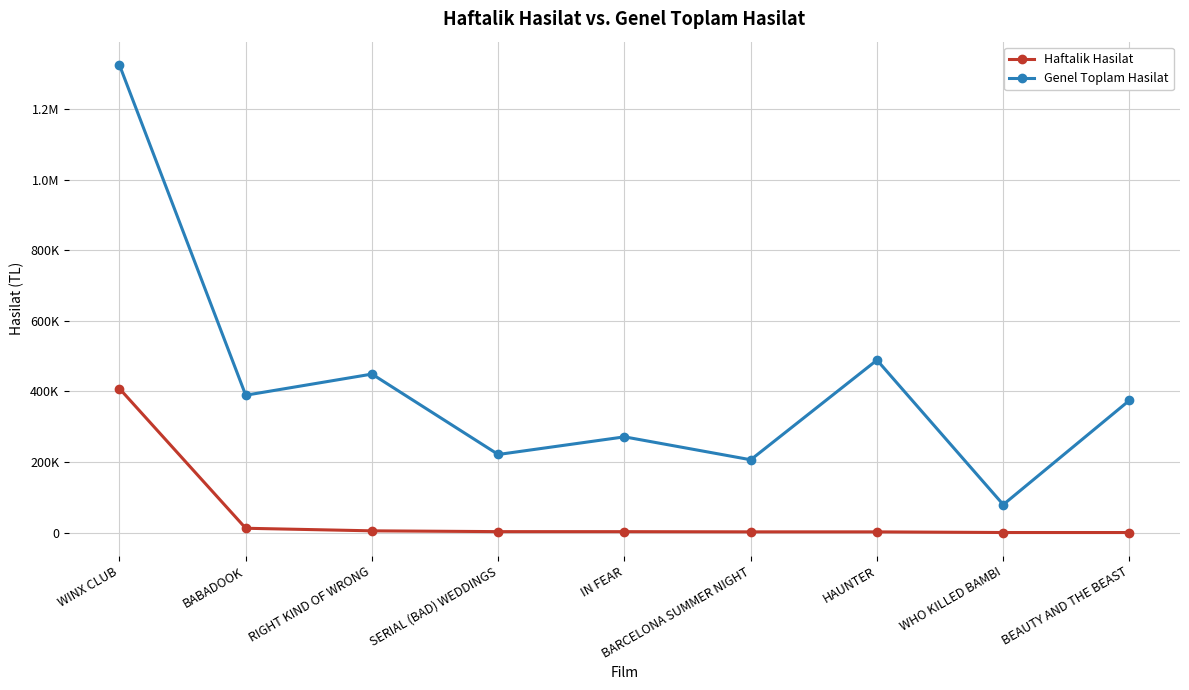

True or false: Haftalik Hasilat has a value of 1676.4 at SERIAL (BAD) WEDDINGS.

False